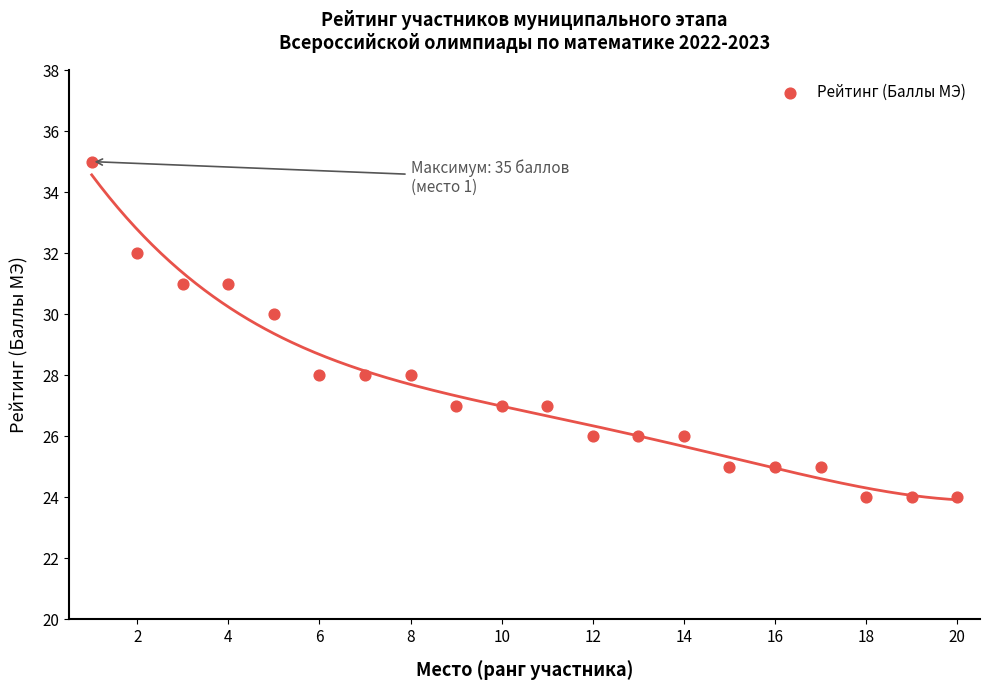

What is the range of Y values (max minus min)?

11